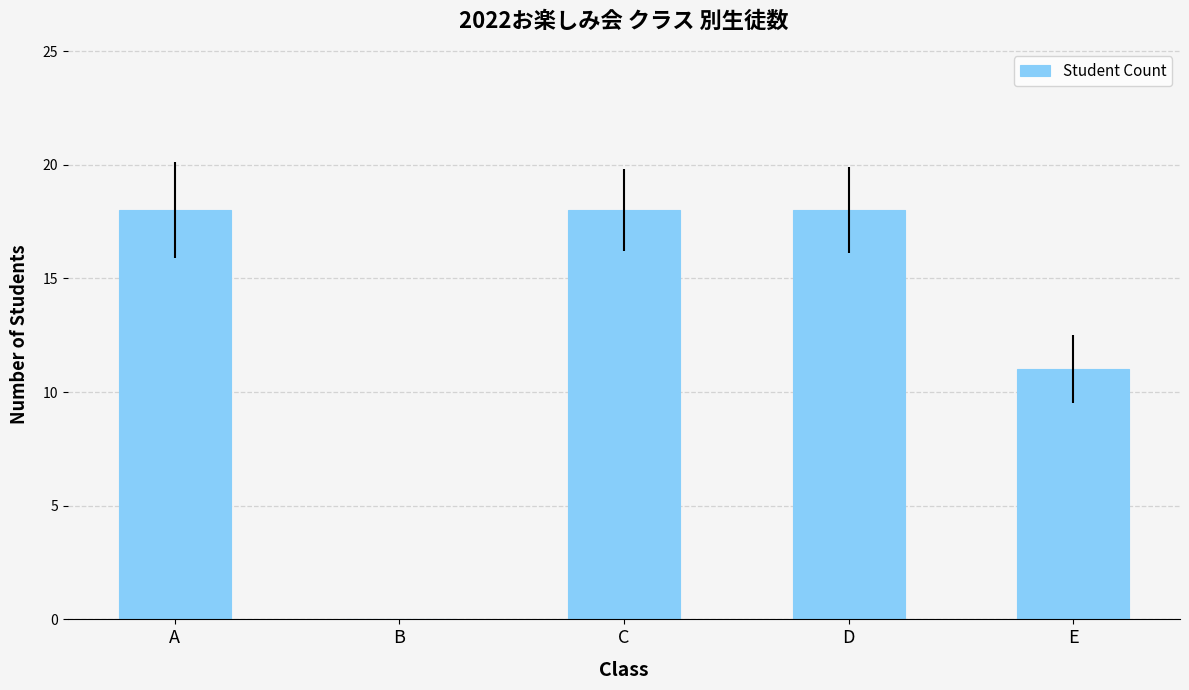

Count the number of data series in this chart.

1